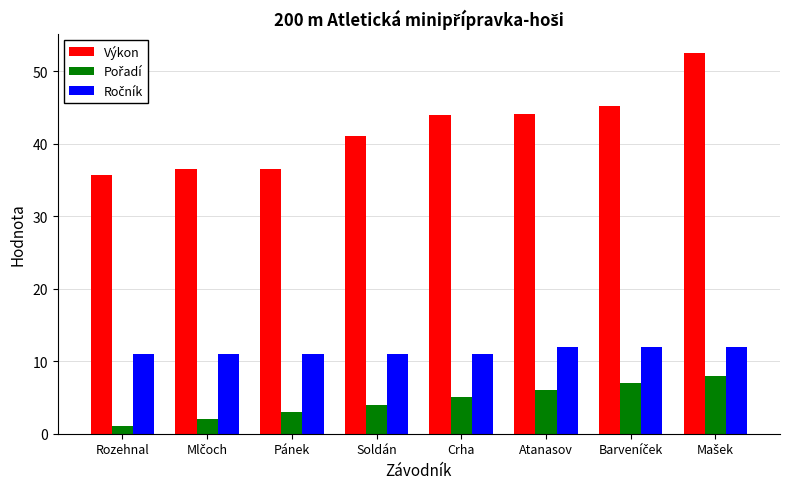

Which series has the widest spread of values?

Výkon